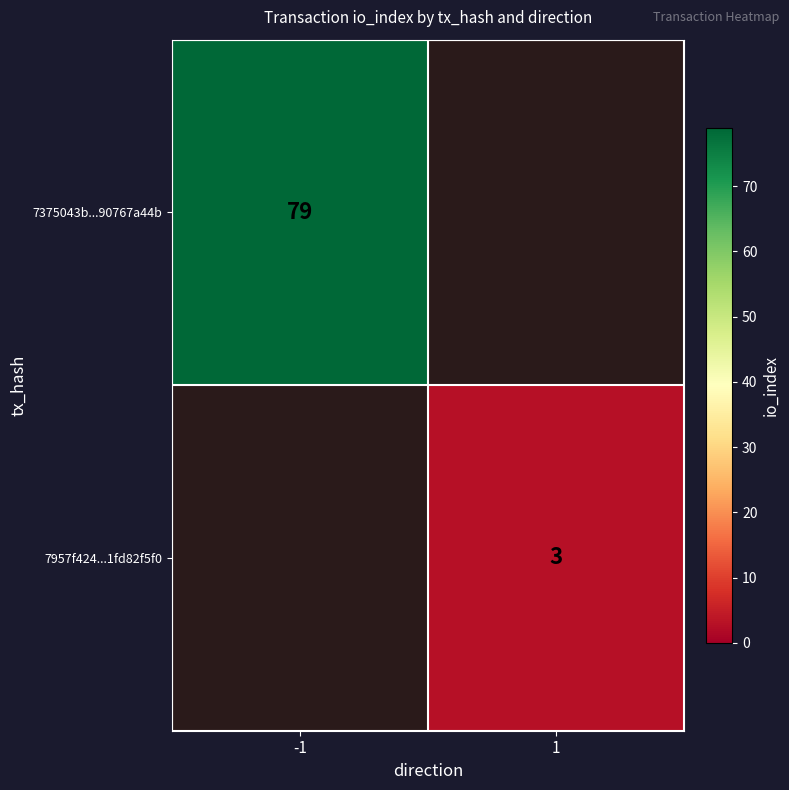

Is the value of 7375043b...90767a44b at -1 greater than the value of 7957f424...1fd82f5f0 at 1?

Yes